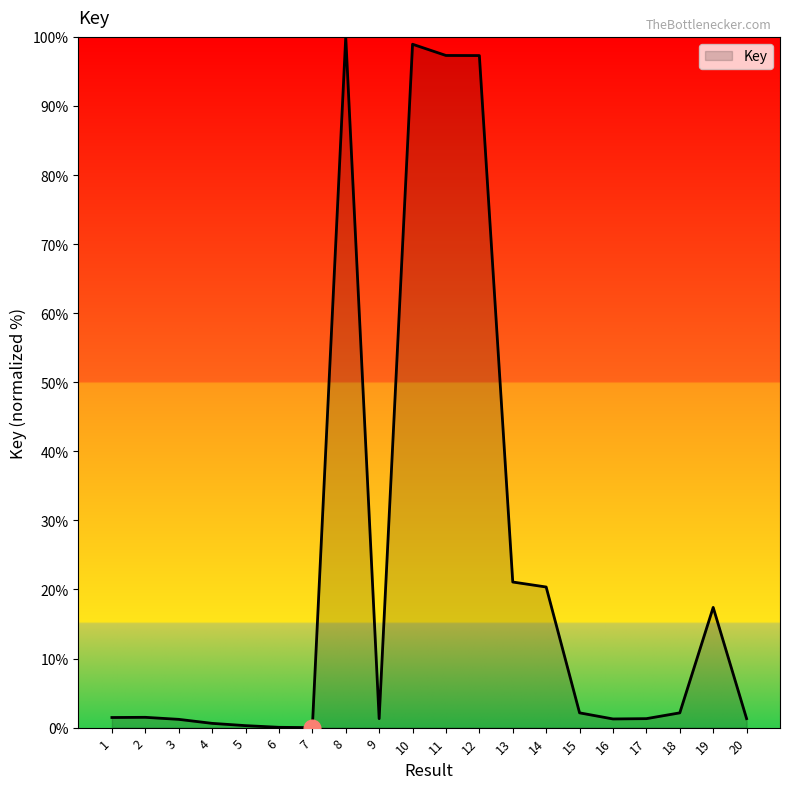

The chart shows a value of 1.5 at 2. True or false?

True